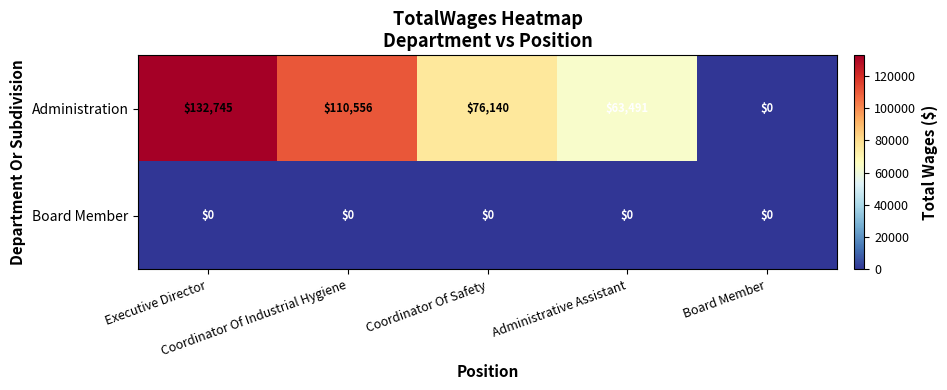

Which series has the largest range (max minus min)?

Administration